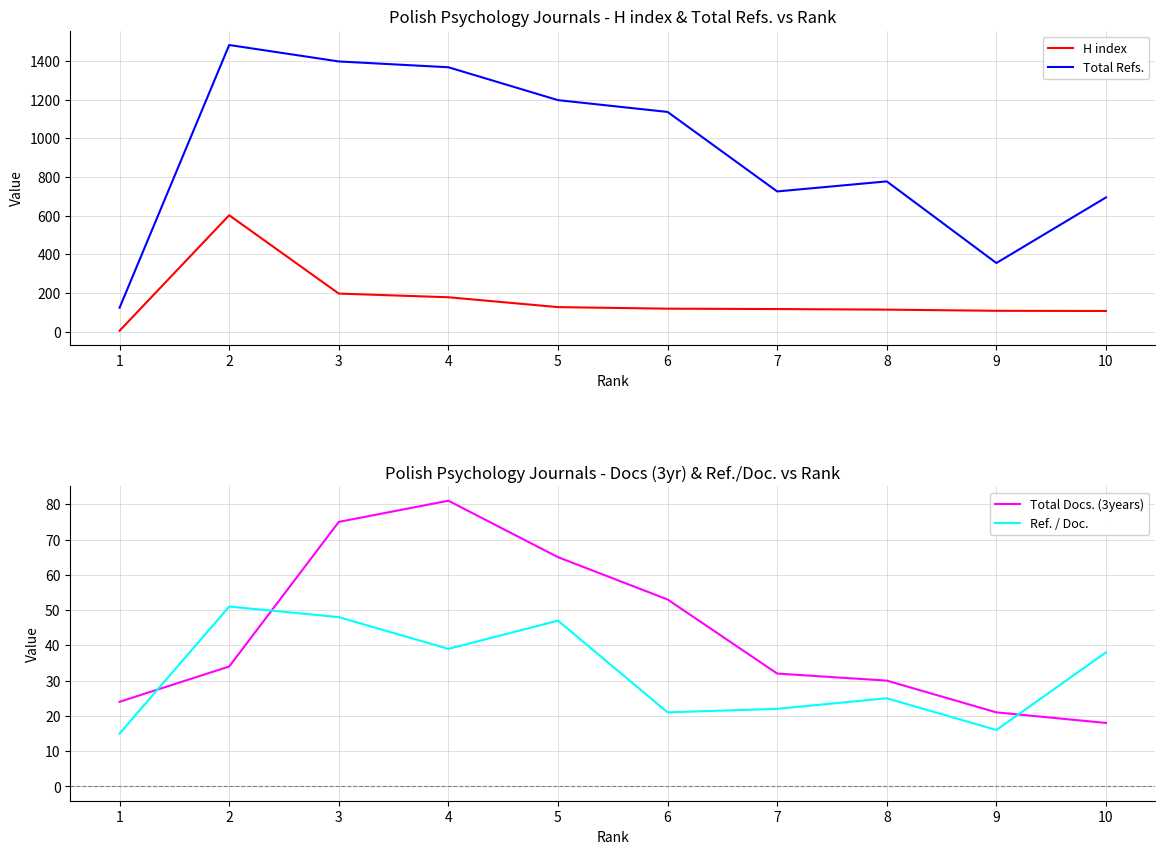

What is the sum of the Ref. / Doc. values at 10 and 6?

59